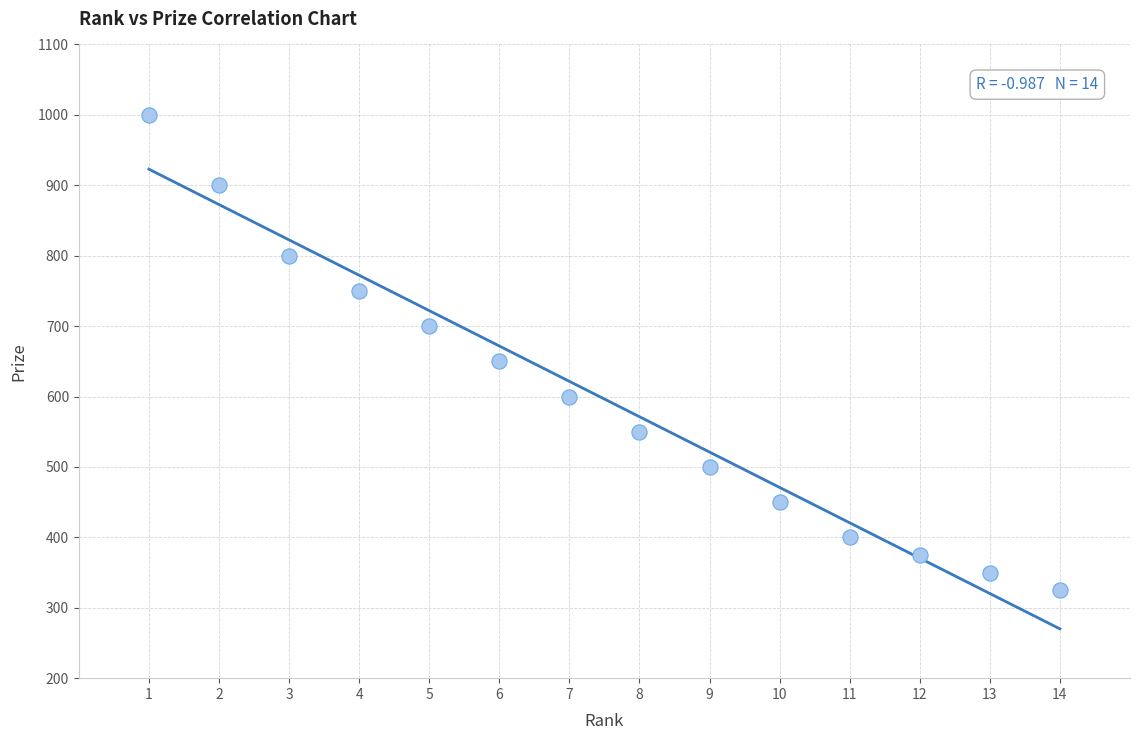

What Y value in the scatter plot is closest to 662?

650